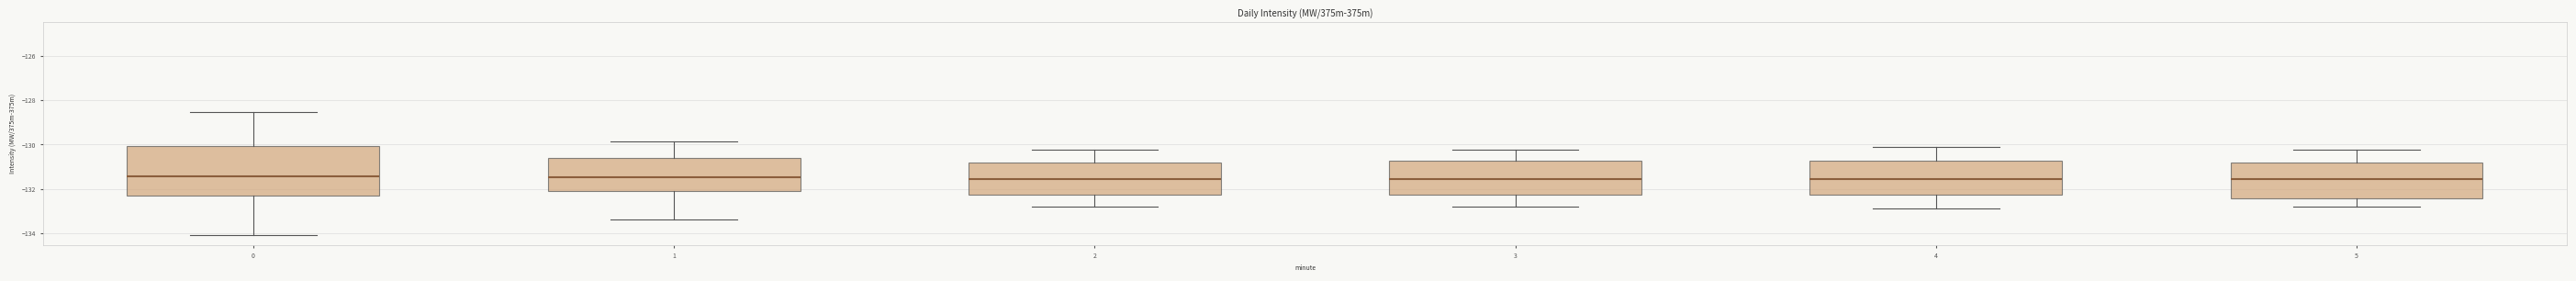

Where does the median line of the box at x = 1 sit on the y-axis? The values are not printed on the chart, so give them approximately, as read against the axis.

-131.4